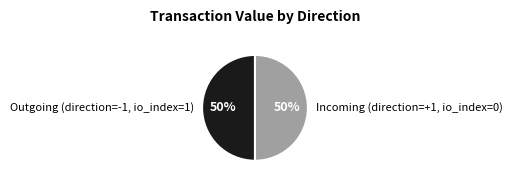

True or false: Outgoing (direction=-1, io_index=1) accounts for 50% of the total.

True